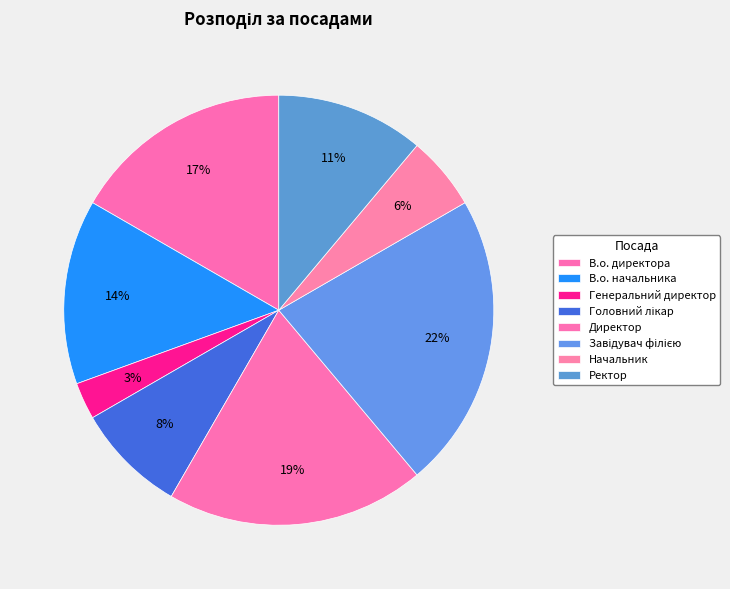

To the nearest percent, what portion does Генеральний директор represent?

3%